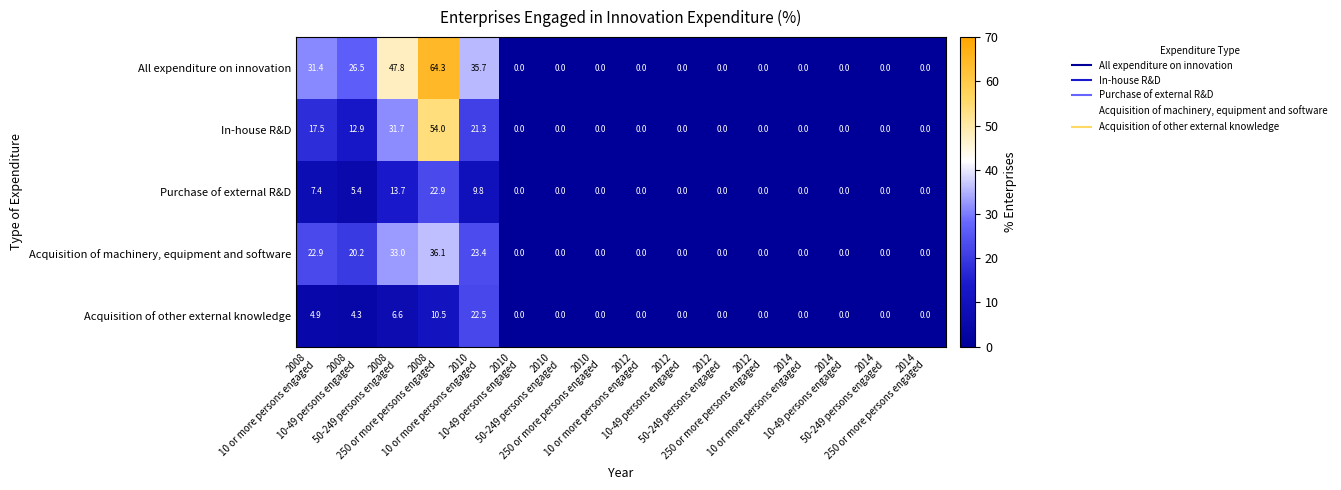

Which series has the largest total across all categories?

All expenditure on innovation